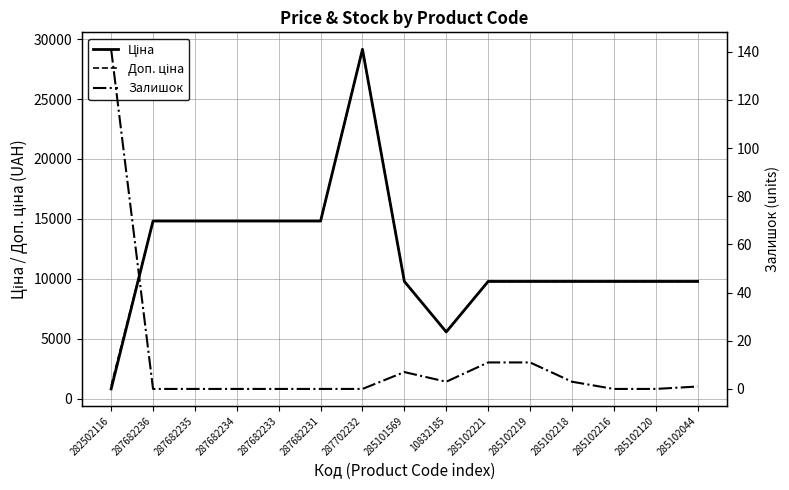

At which label is Залишок closest to 70?

285102221